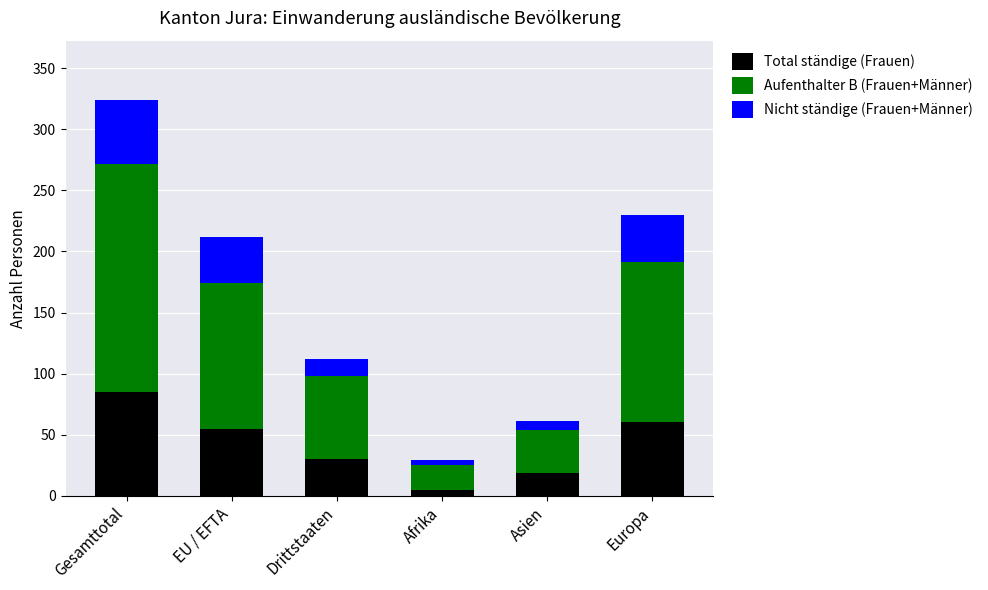

The Total ständige (Frauen) series shows 41 at Gesamttotal. True or false?

False